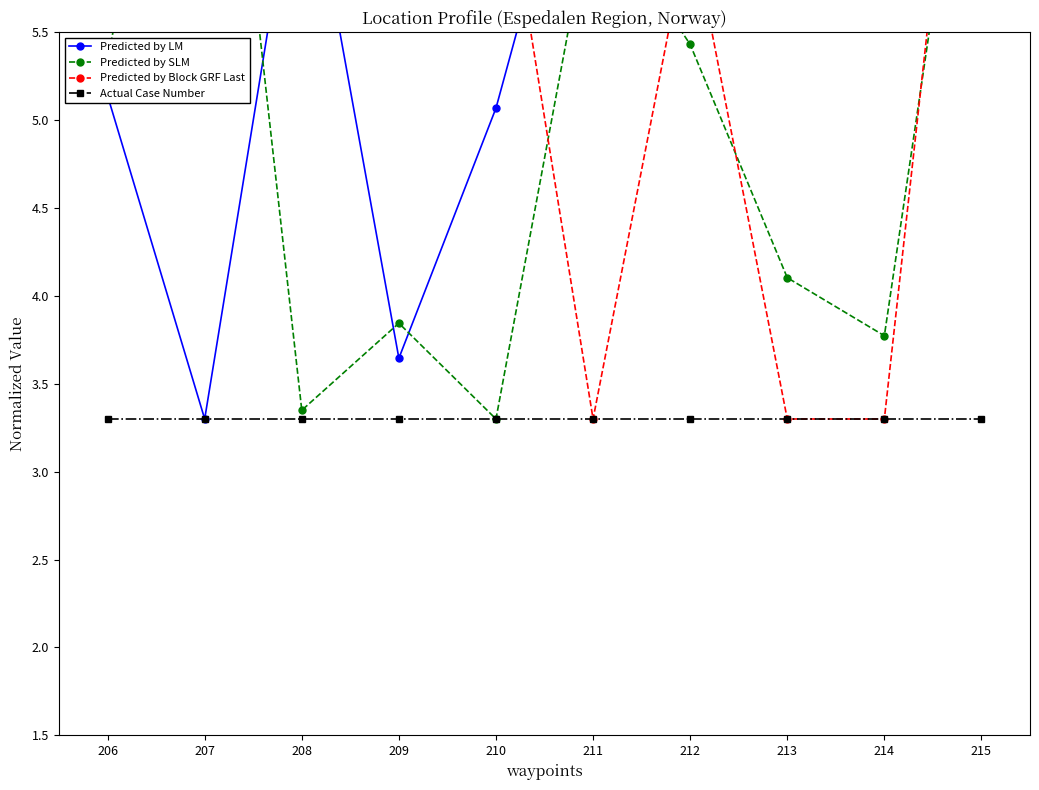

What is the maximum value for Predicted by SLM?

8.3